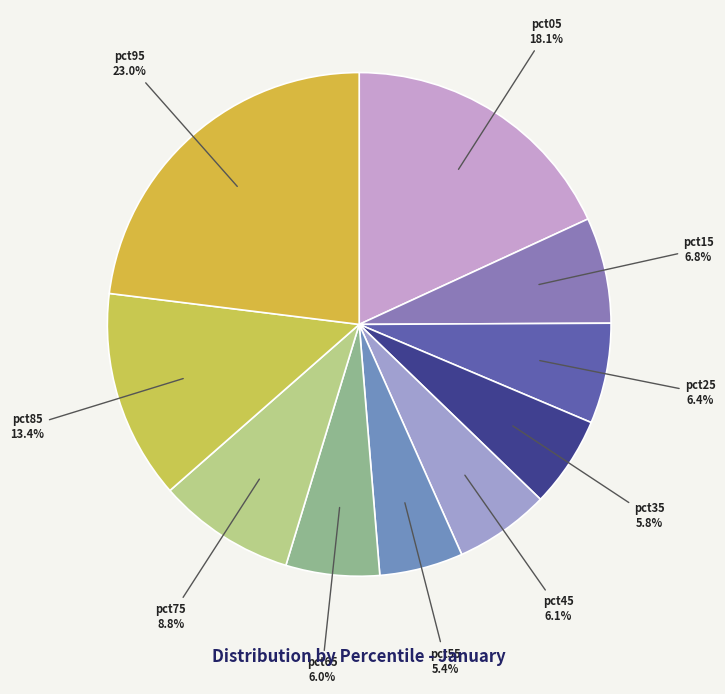

To the nearest percent, what portion does pct45 represent?

6%